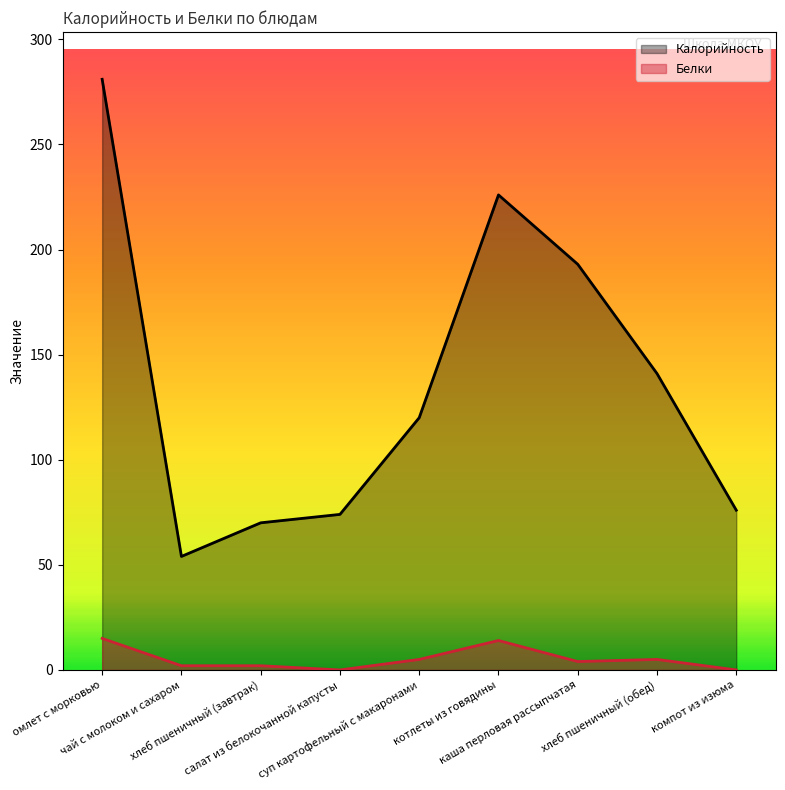

How many distinct data groups are displayed?

2